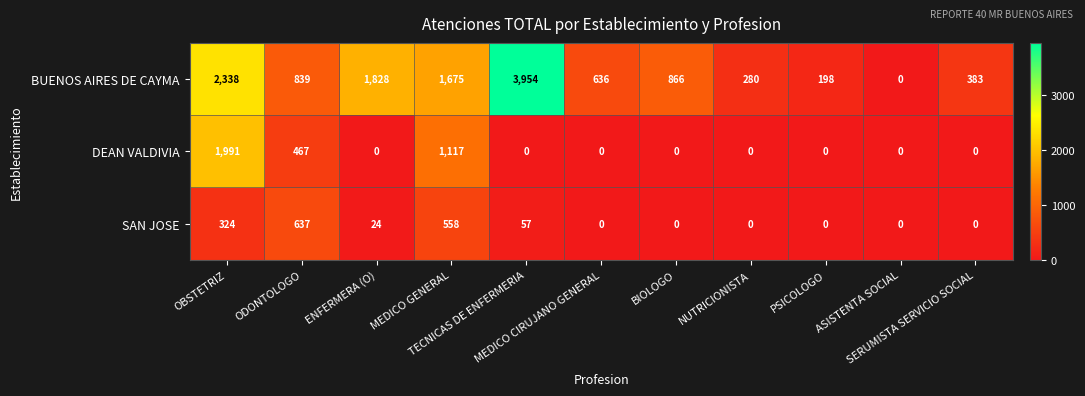

How many DEAN VALDIVIA values are between 0 and 467?

9